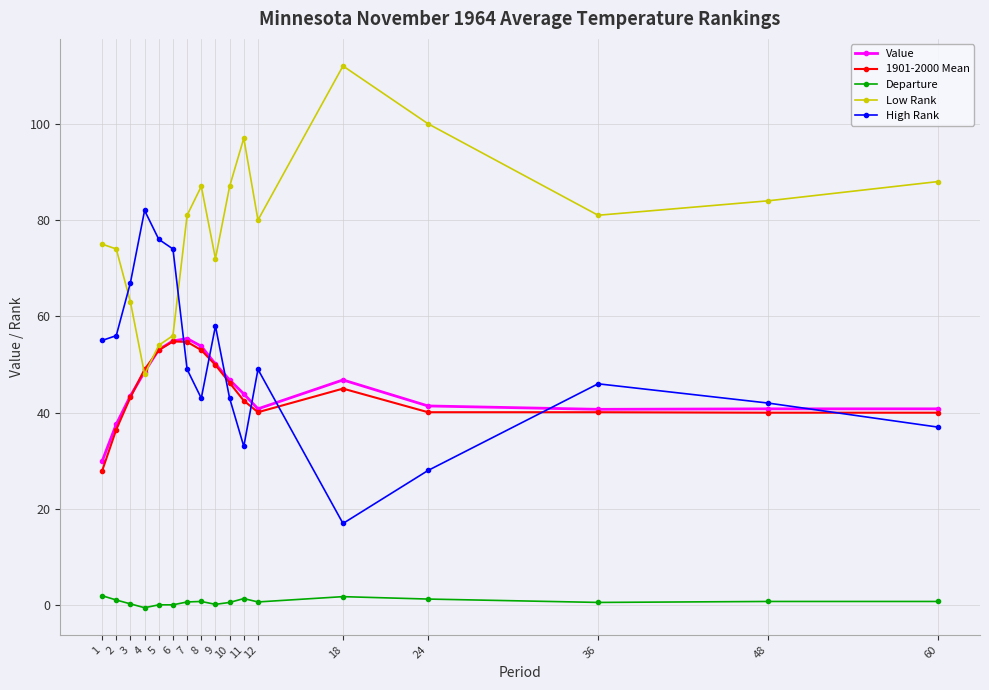

True or false: Value and Departure cross at least once.

False